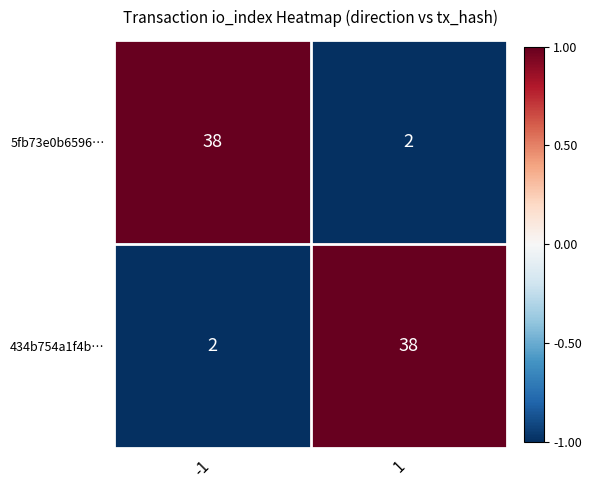

What is the maximum value shown in the chart?

38